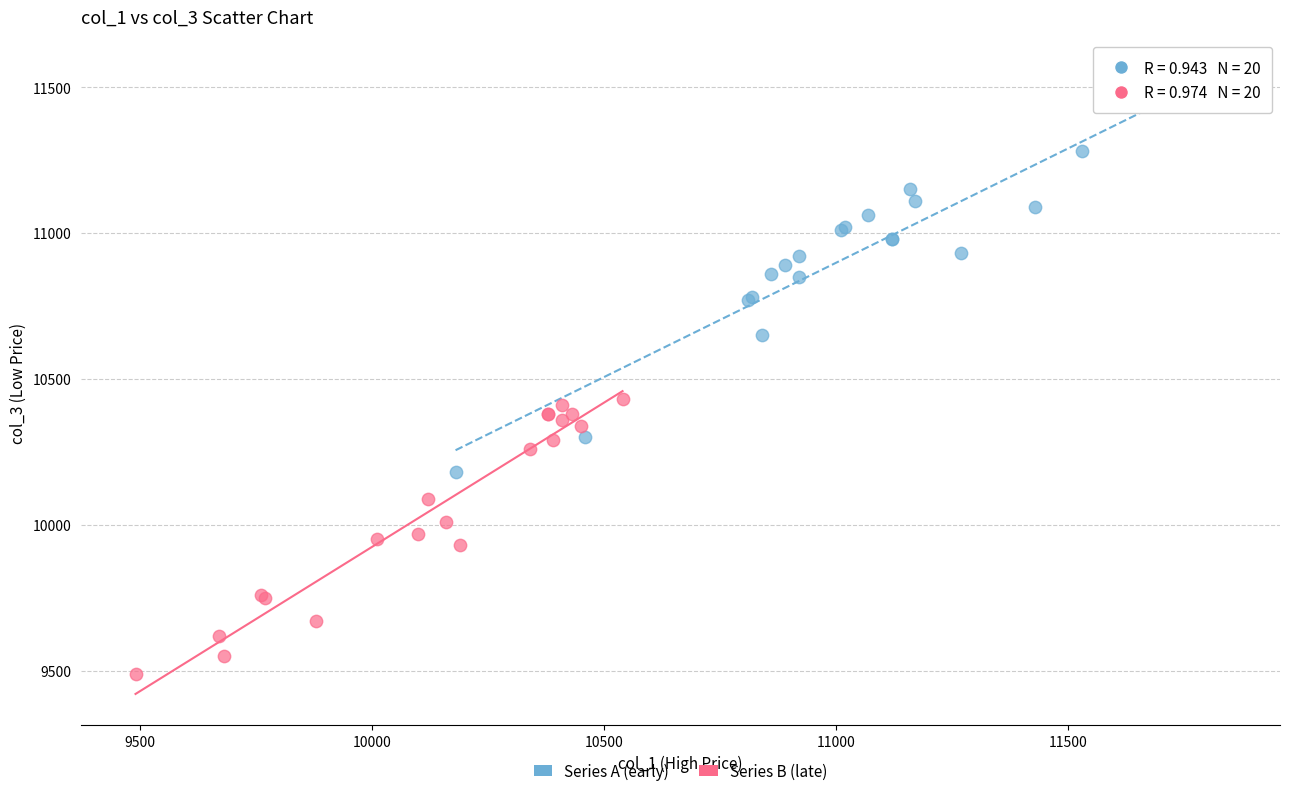

What are all the series names shown in the legend?

Series A (early), Series B (late)